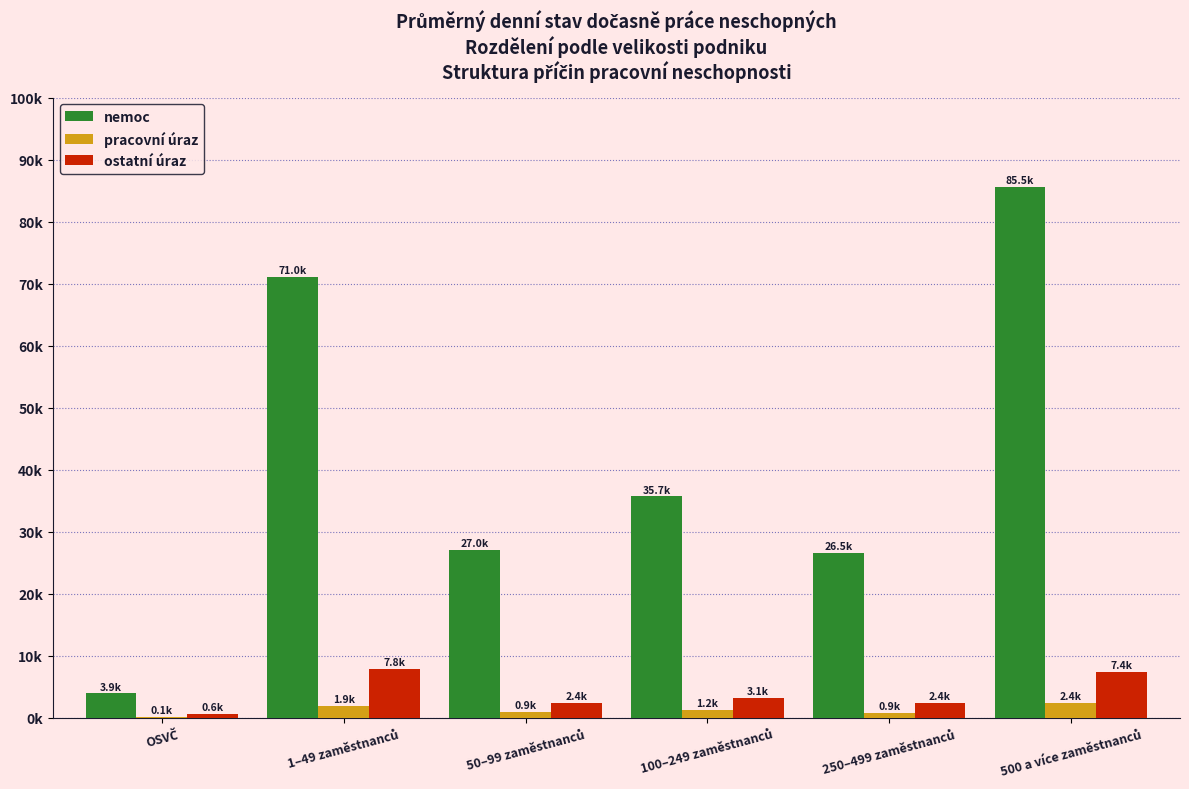

What are all the series names shown in the legend?

nemoc, pracovní úraz, ostatní úraz